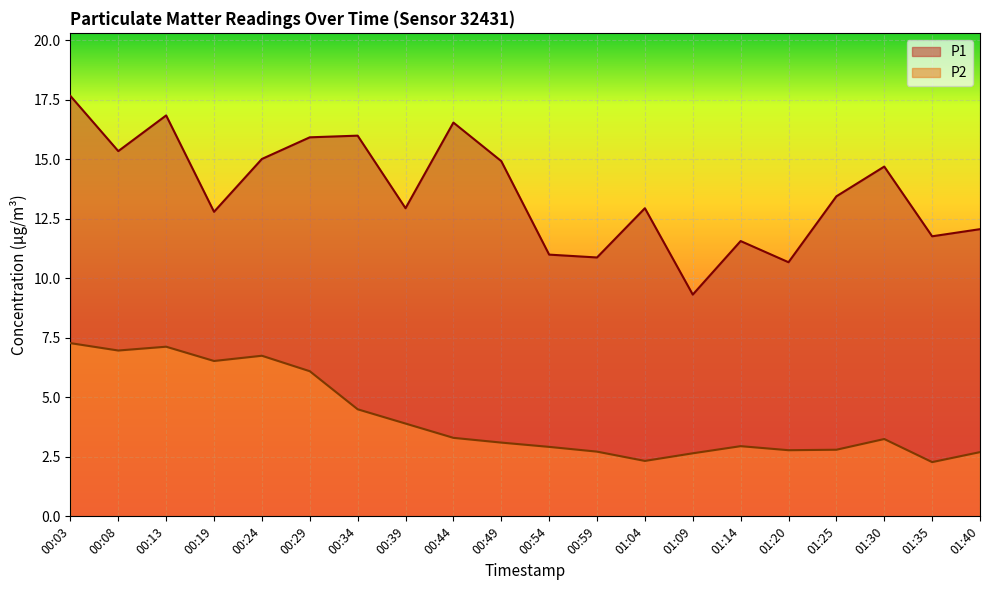

What is the difference between the P1 values at 01:14 and 00:19?

1.2